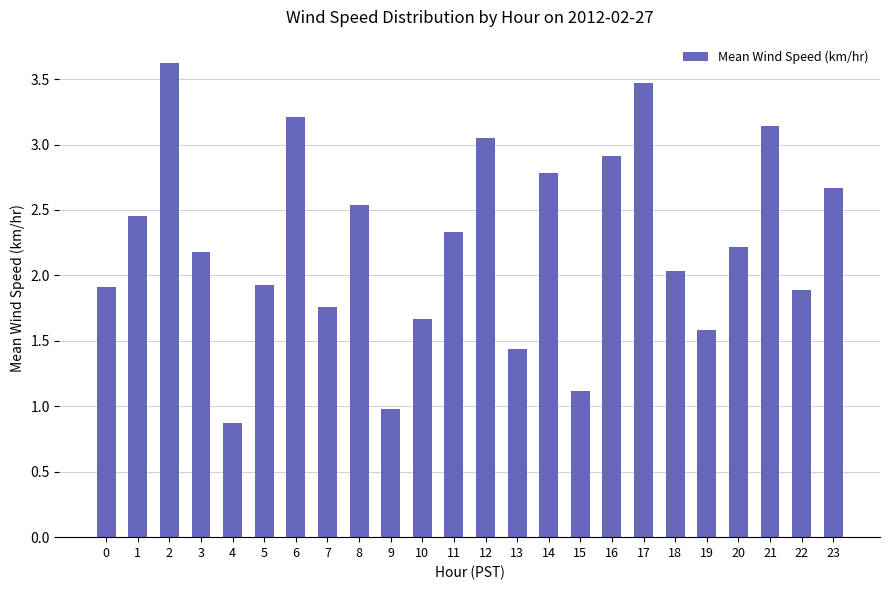

What is the average value?

2.2